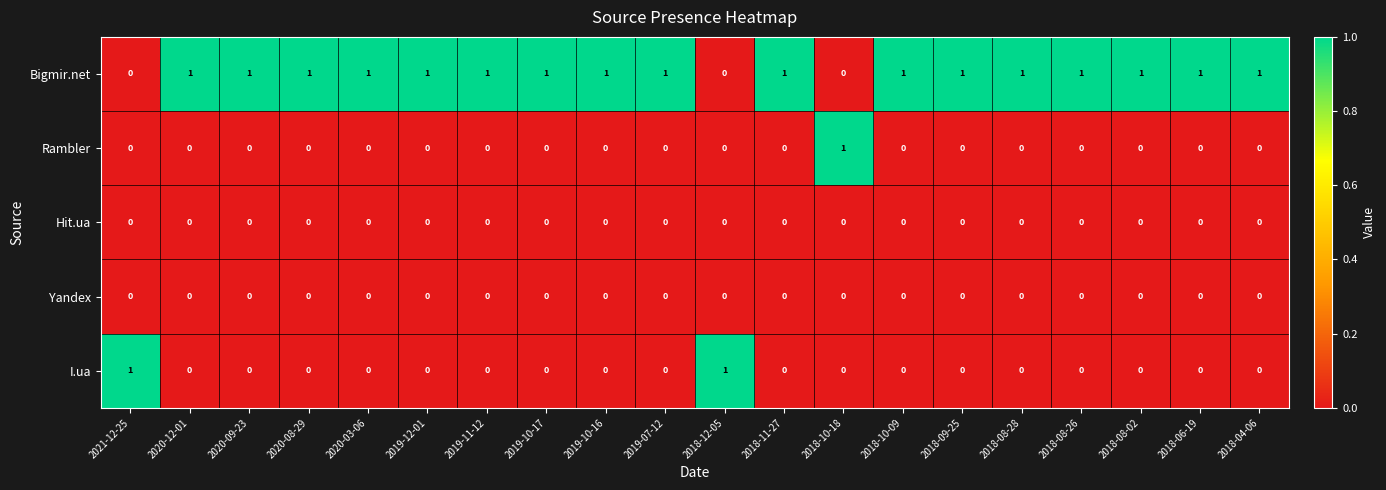

True or false: Yandex has a value of 0 at 2020-12-01.

True